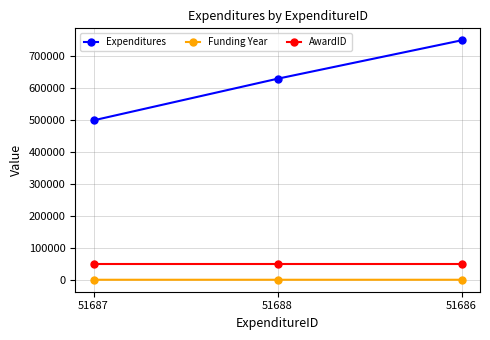

What is the value of the Funding Year point at the 2nd from the left?

2021